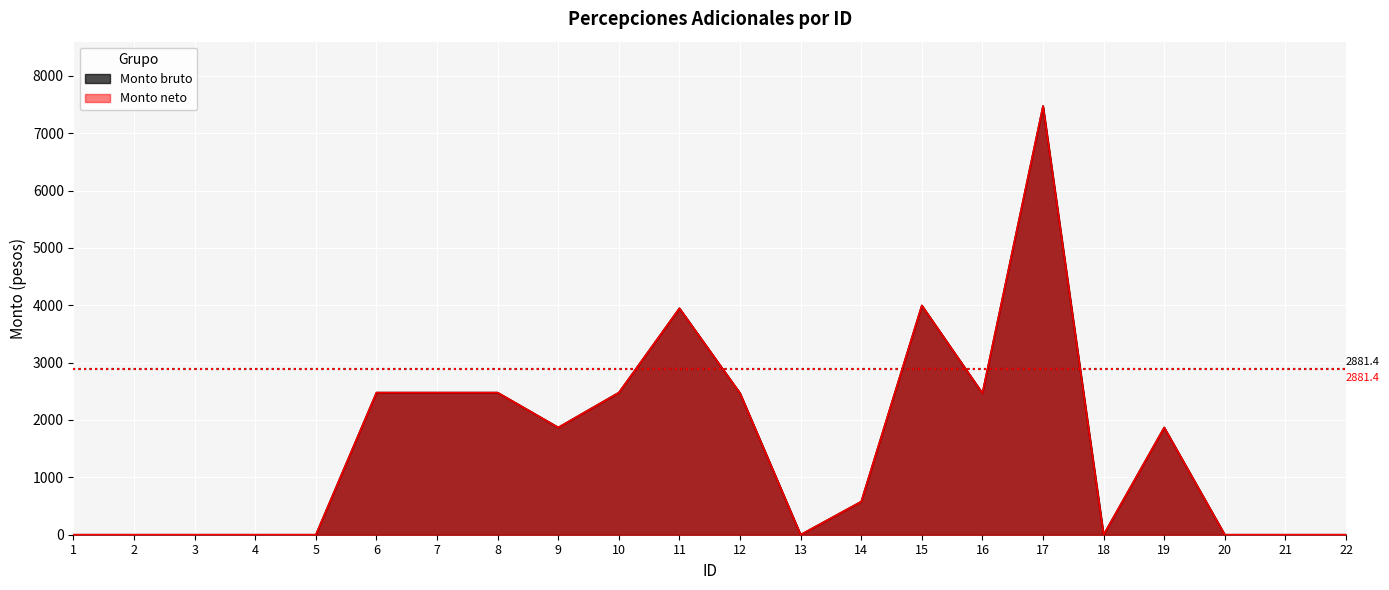

Reading right to left, list all the values displayed in this chart.

Monto bruto: 22=0.0	21=0.0	20=0.0	19=1869.3	18=0.0	17=7473.8	16=2467.1	15=3996.7	14=577.1	13=0.0	12=2467.1	11=3947.4	10=2477.1	9=1869.3	8=2477.1	7=2477.1	6=2477.1	5=0.0	4=0.0	3=0.0	2=0.0	1=0.0
Monto neto: 22=0.0	21=0.0	20=0.0	19=1869.3	18=0.0	17=7473.8	16=2467.1	15=3996.7	14=577.1	13=0.0	12=2467.1	11=3947.4	10=2477.1	9=1869.3	8=2477.1	7=2477.1	6=2477.1	5=0.0	4=0.0	3=0.0	2=0.0	1=0.0